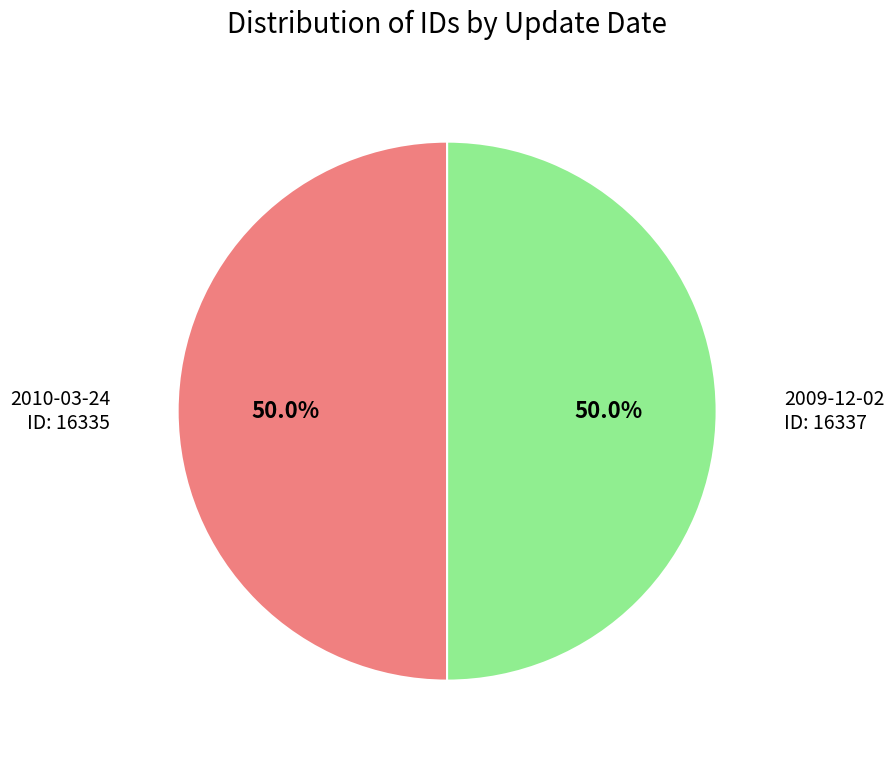

Count the number of slices in the pie.

2